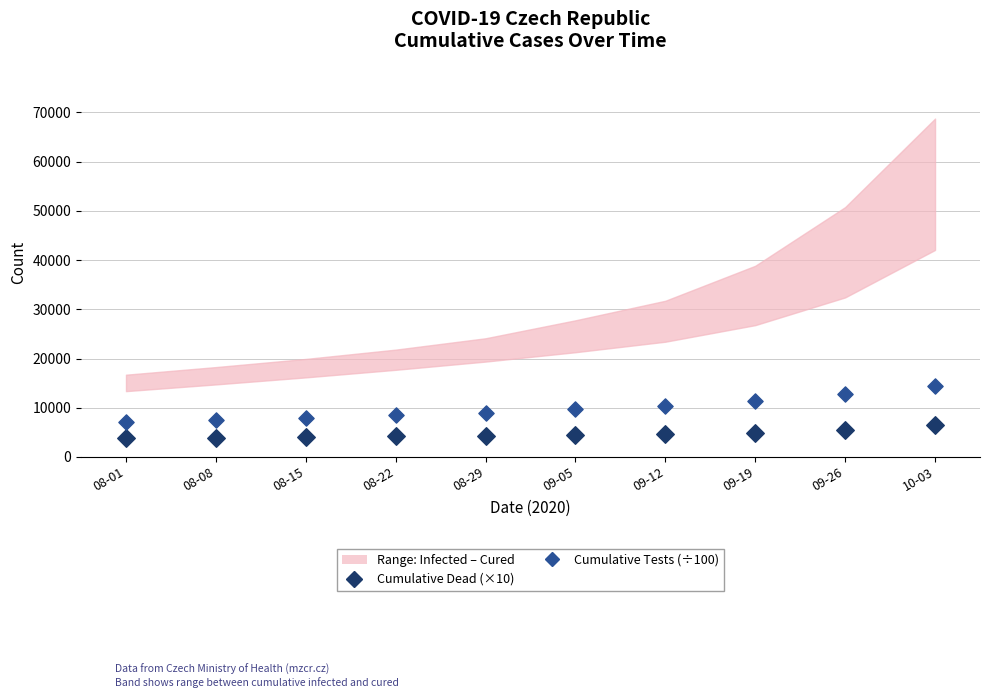

Across all data points, what is the range of Y values (max minus min)?

10632